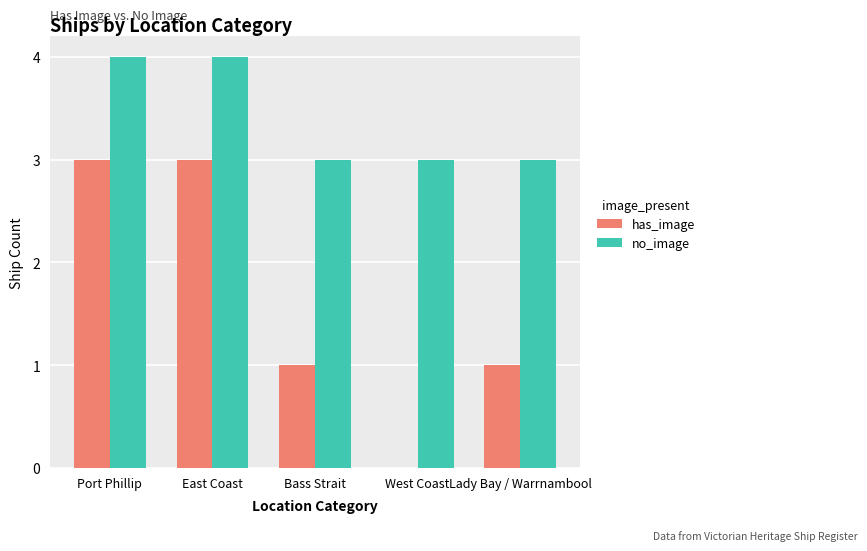

How many distinct data groups are displayed?

2